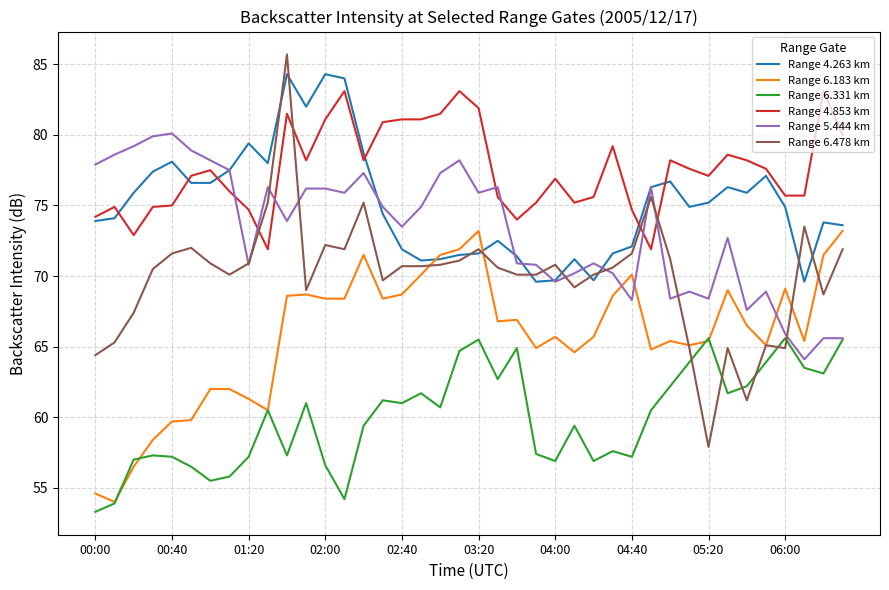

How many times do Range 5.444 km and Range 4.853 km cross each other?

7